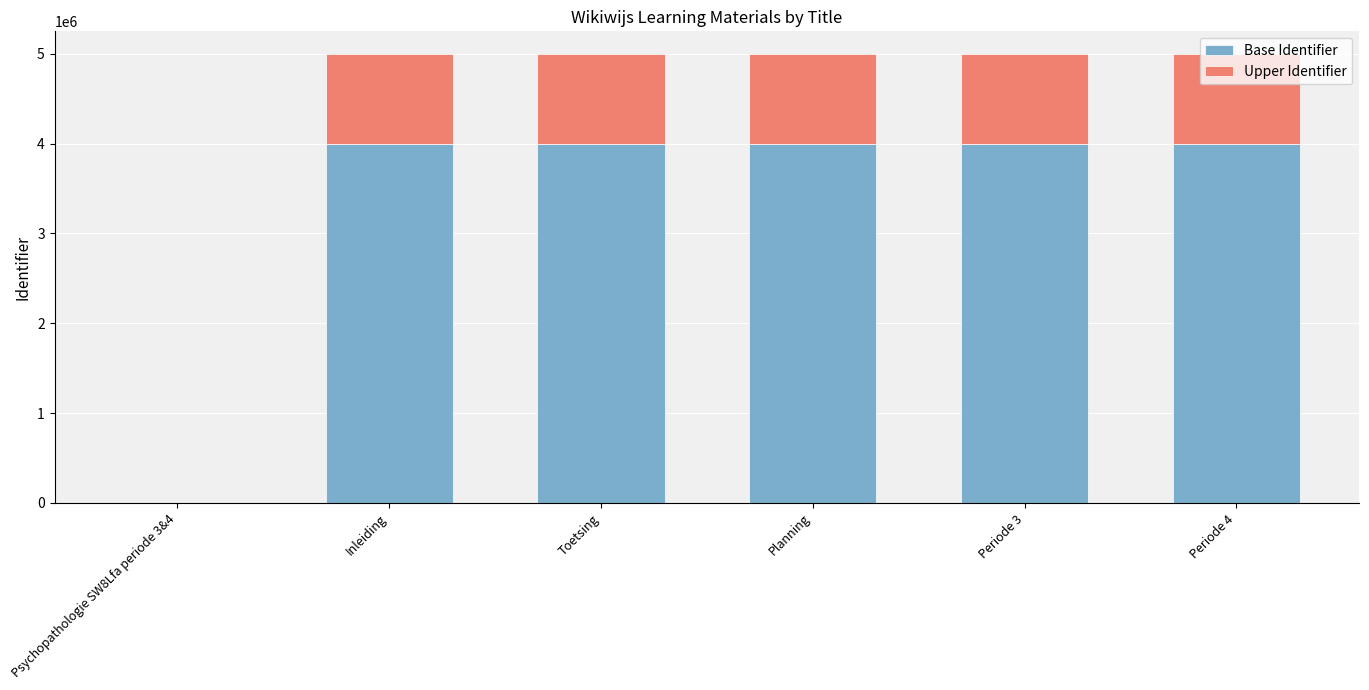

Is it true that Base Identifier equals 3998944.8 at Toetsing?

True